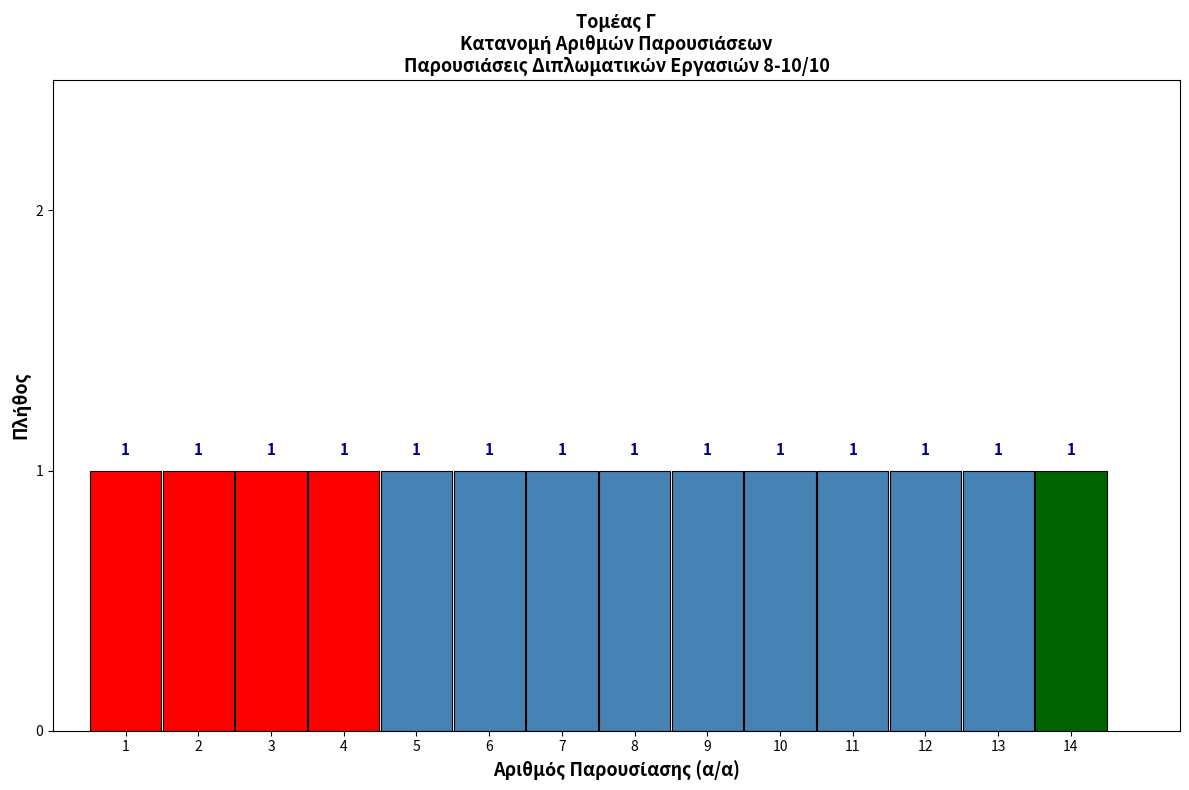

Reading left to right, list every bar in this chart as the range it spans on the x-axis followed by its height.

0.5 to 1.5: 1
1.5 to 2.5: 1
2.5 to 3.5: 1
3.5 to 4.5: 1
4.5 to 5.5: 1
5.5 to 6.5: 1
6.5 to 7.5: 1
7.5 to 8.5: 1
8.5 to 9.5: 1
9.5 to 10.5: 1
10.5 to 11.5: 1
11.5 to 12.5: 1
12.5 to 13.5: 1
13.5 to 14.5: 1